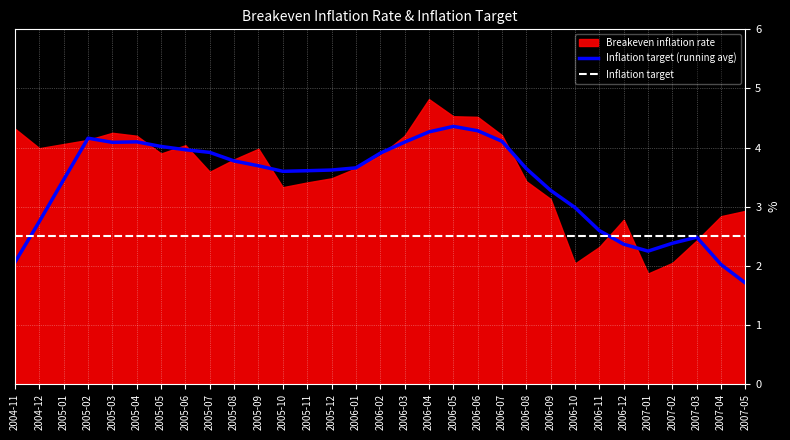

Is it true that Inflation target (running avg) equals 4.3 at 2006-04?

True